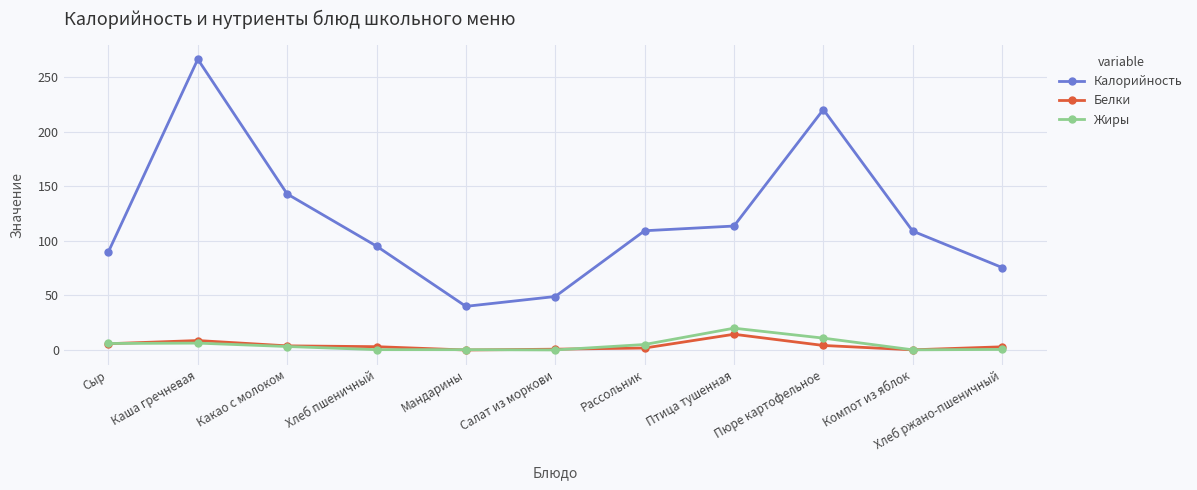

At which category does Калорийность reach its first local valley?

Мандарины